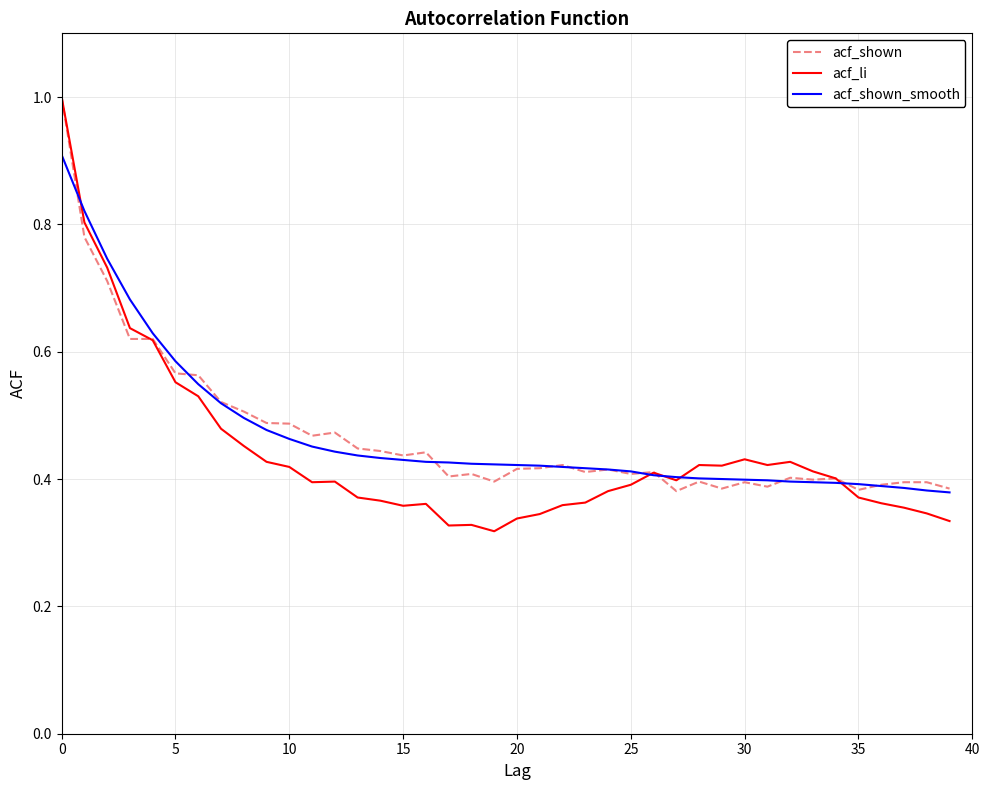

True or false: acf_shown has more than 1 interior local peaks.

True